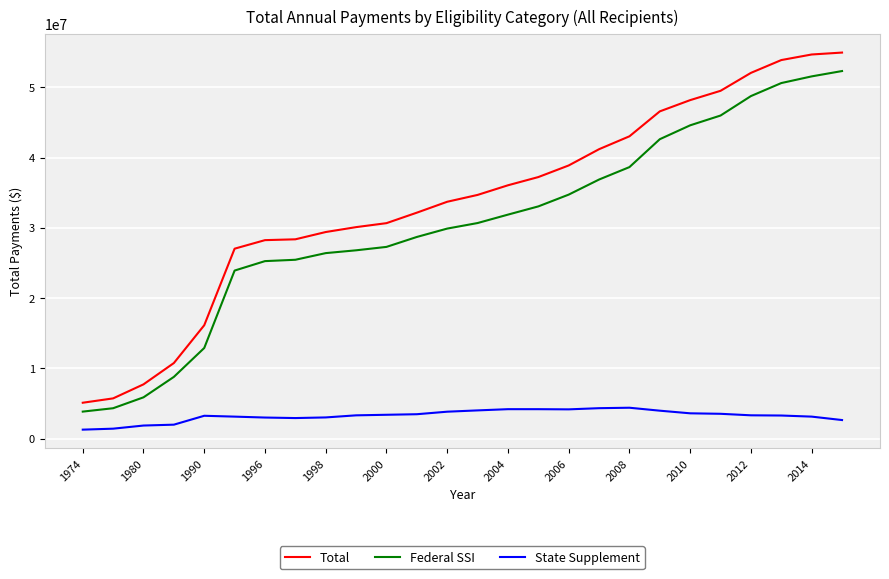

Which series has the widest spread of values?

Total